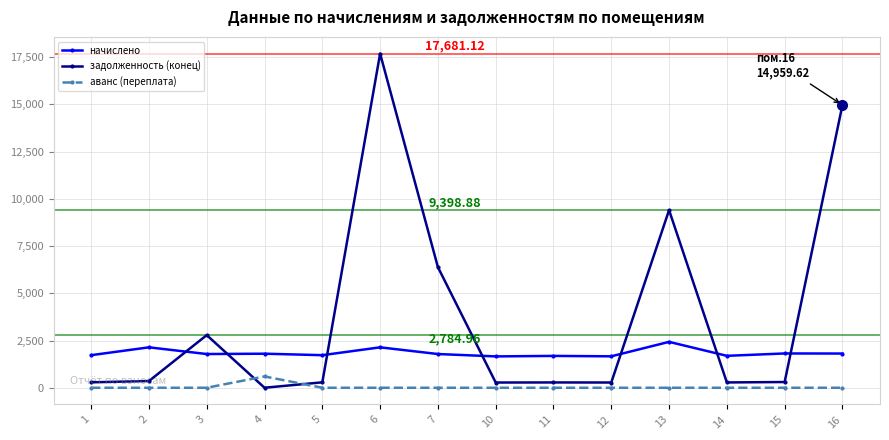

Rank the series at 16 from highest to lowest value.

задолженность (конец), начислено, аванс (переплата)